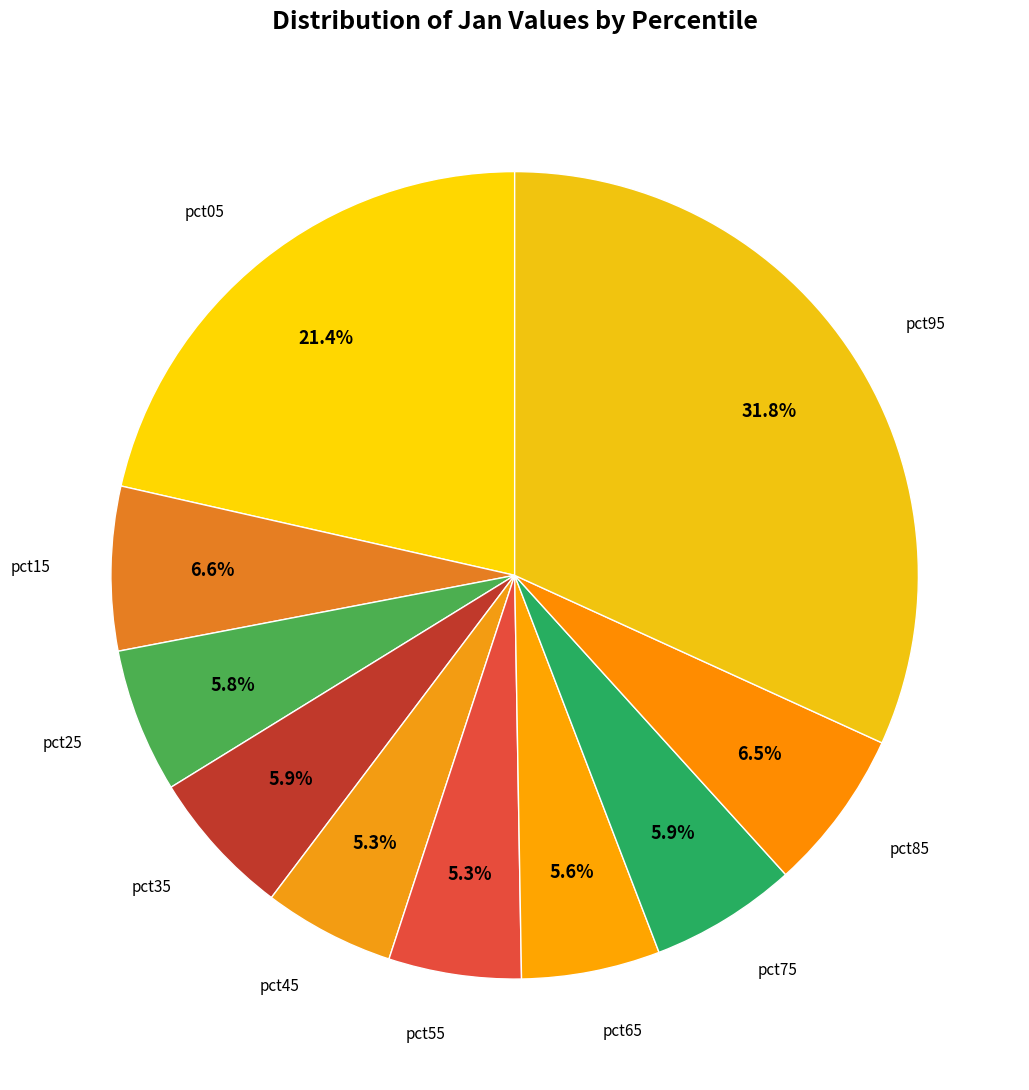

Which slice is the largest?

pct95